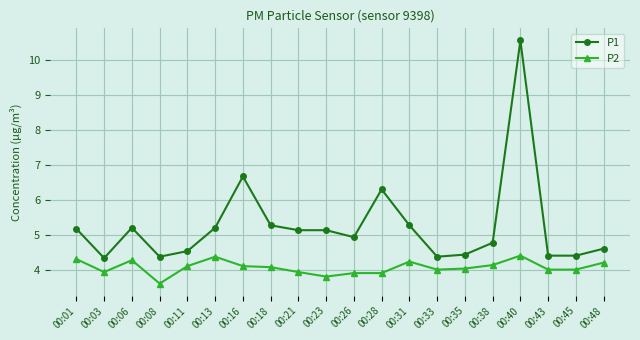

True or false: P1 and P2 intersect in this chart.

False